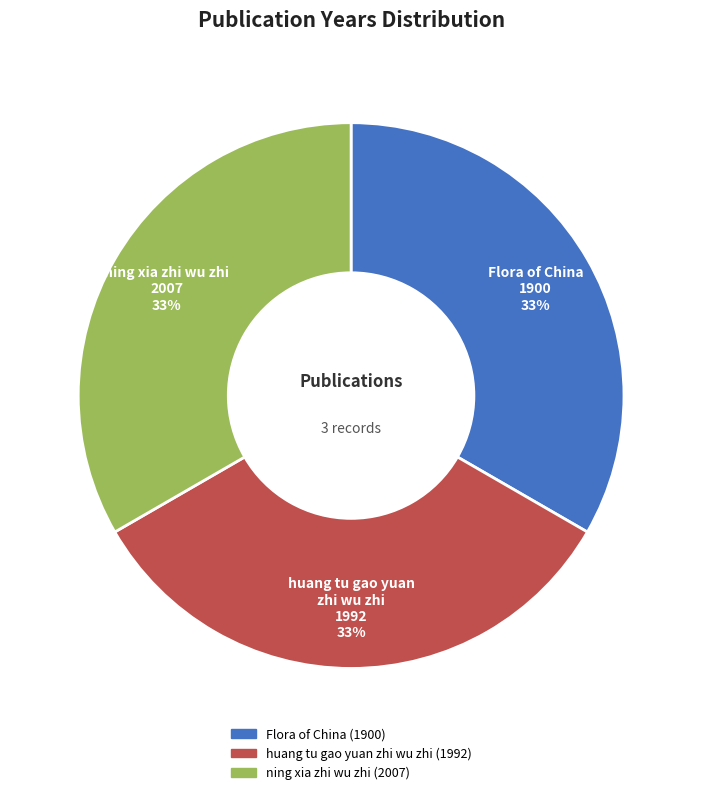

What is the ratio of the value at huang tu gao yuan zhi wu zhi (1992) to the value at Flora of China (1900)?

1.0